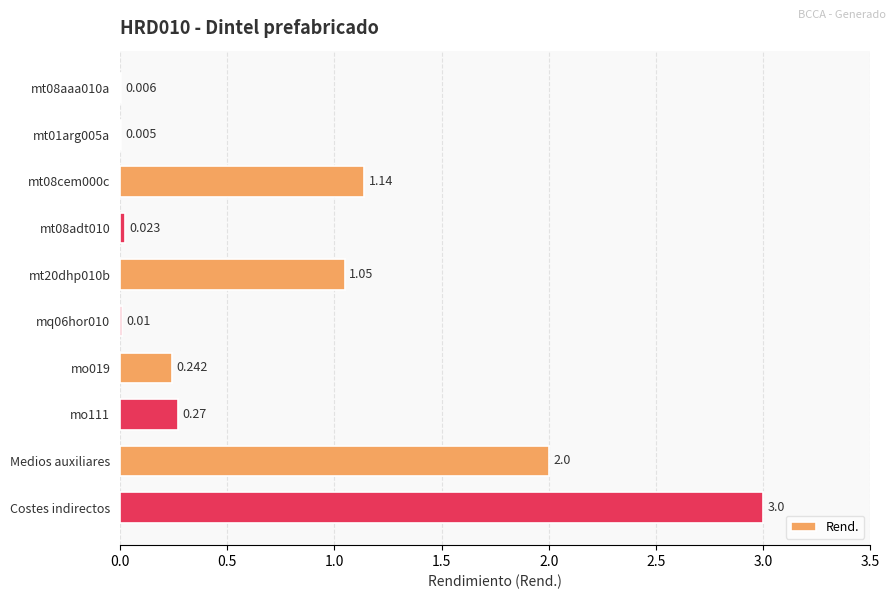

Which has a higher value, Medios auxiliares or mt20dhp010b?

Medios auxiliares